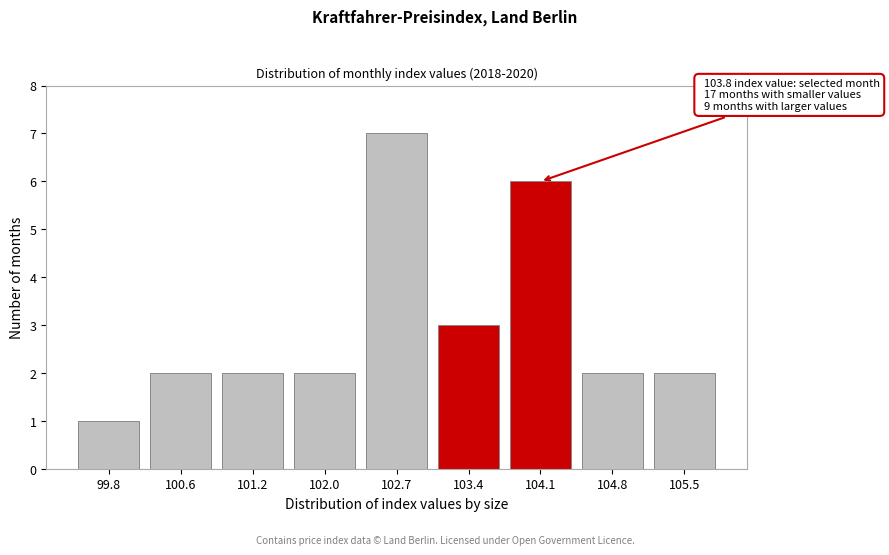

Reading left to right, list all the values displayed in this chart.

1	2	2	2	7	3	6	2	2